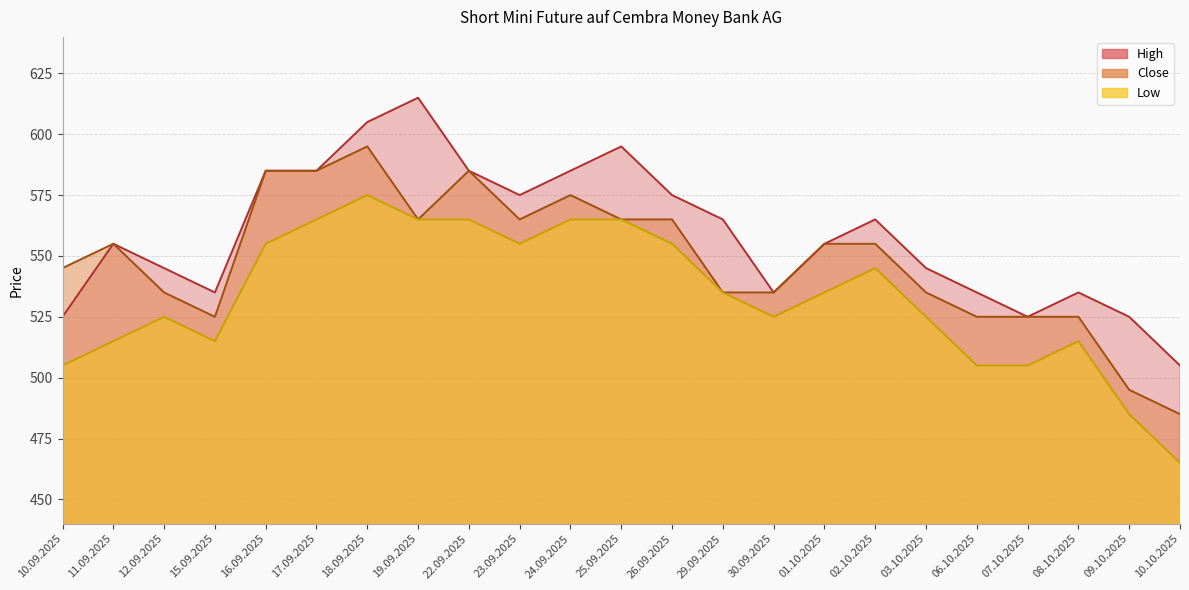

Reading left to right, extract all data points from this chart.

High: 10.09.2025=525	11.09.2025=555	12.09.2025=545	15.09.2025=535	16.09.2025=585	17.09.2025=585	18.09.2025=605	19.09.2025=615	22.09.2025=585	23.09.2025=575	24.09.2025=585	25.09.2025=595	26.09.2025=575	29.09.2025=565	30.09.2025=535	01.10.2025=555	02.10.2025=565	03.10.2025=545	06.10.2025=535	07.10.2025=525	08.10.2025=535	09.10.2025=525	10.10.2025=505
Close: 10.09.2025=545	11.09.2025=555	12.09.2025=535	15.09.2025=525	16.09.2025=585	17.09.2025=585	18.09.2025=595	19.09.2025=565	22.09.2025=585	23.09.2025=565	24.09.2025=575	25.09.2025=565	26.09.2025=565	29.09.2025=535	30.09.2025=535	01.10.2025=555	02.10.2025=555	03.10.2025=535	06.10.2025=525	07.10.2025=525	08.10.2025=525	09.10.2025=495	10.10.2025=485
Low: 10.09.2025=505	11.09.2025=515	12.09.2025=525	15.09.2025=515	16.09.2025=555	17.09.2025=565	18.09.2025=575	19.09.2025=565	22.09.2025=565	23.09.2025=555	24.09.2025=565	25.09.2025=565	26.09.2025=555	29.09.2025=535	30.09.2025=525	01.10.2025=535	02.10.2025=545	03.10.2025=525	06.10.2025=505	07.10.2025=505	08.10.2025=515	09.10.2025=485	10.10.2025=465